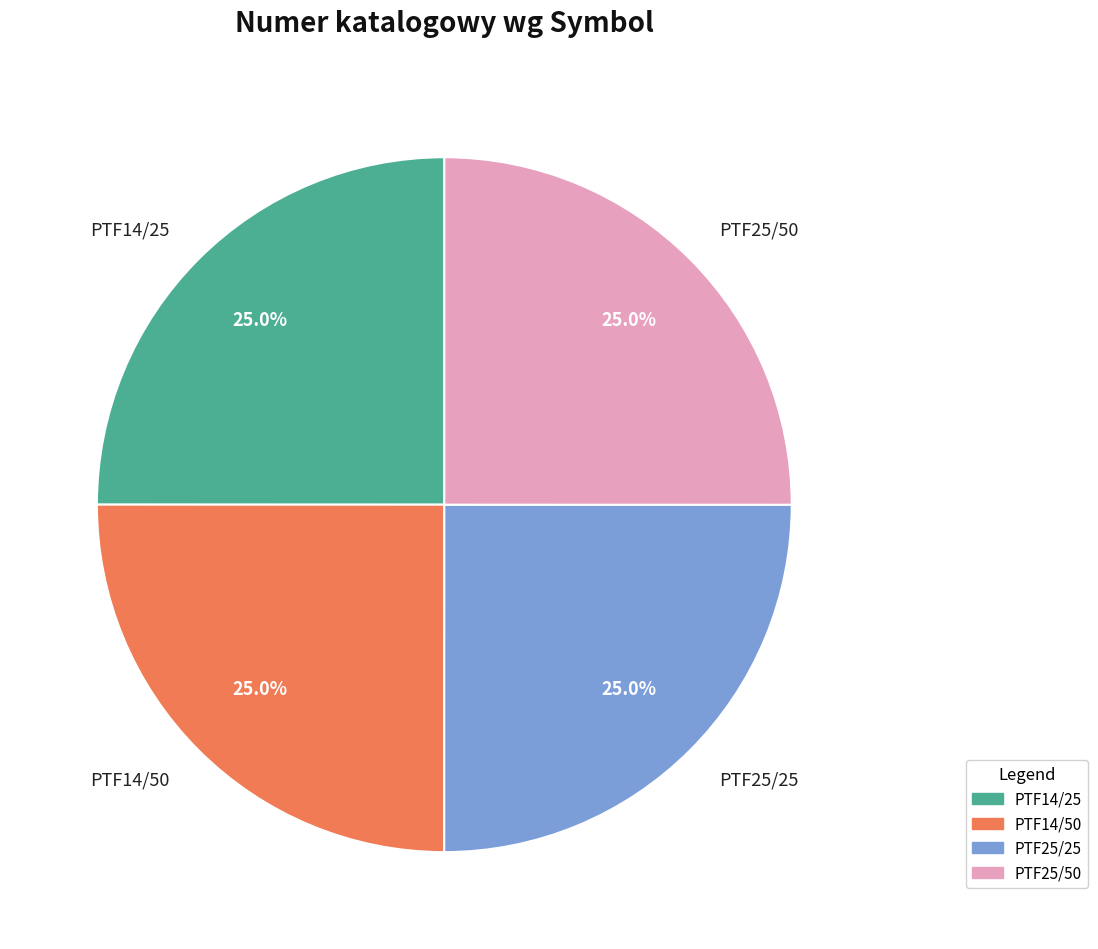

Is there any slice that represents more than half of the pie?

No